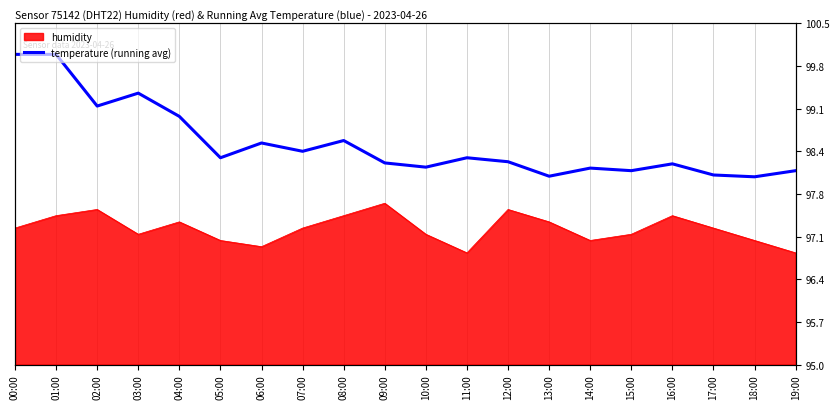

What is the difference between the maximum and minimum values?

2.0